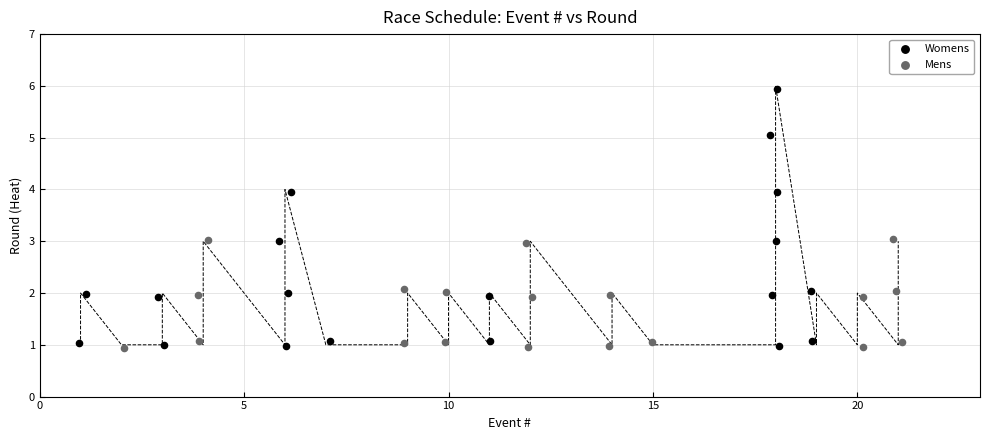

Which series has the largest Y range (max minus min)?

Womens